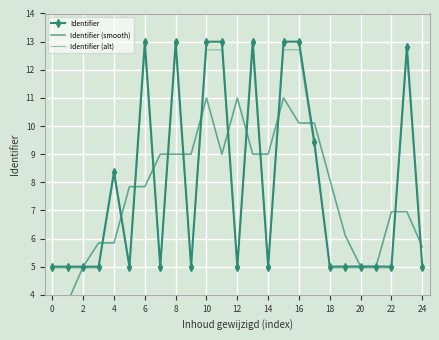

Rank the series at 0 from highest to lowest value.

Identifier, Identifier (alt), Identifier (smooth)